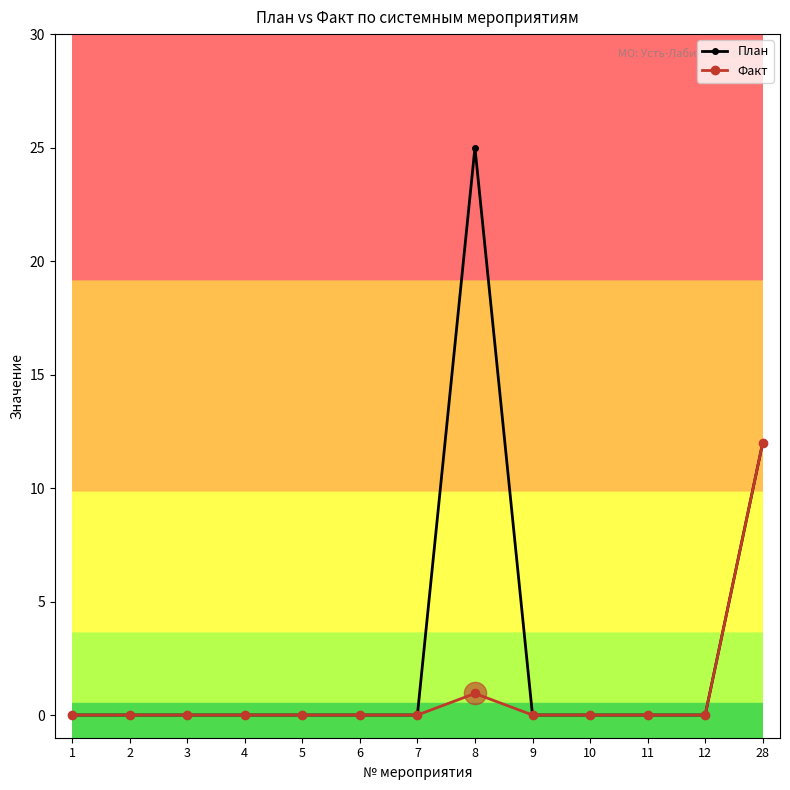

Count the number of categories in the chart.

13